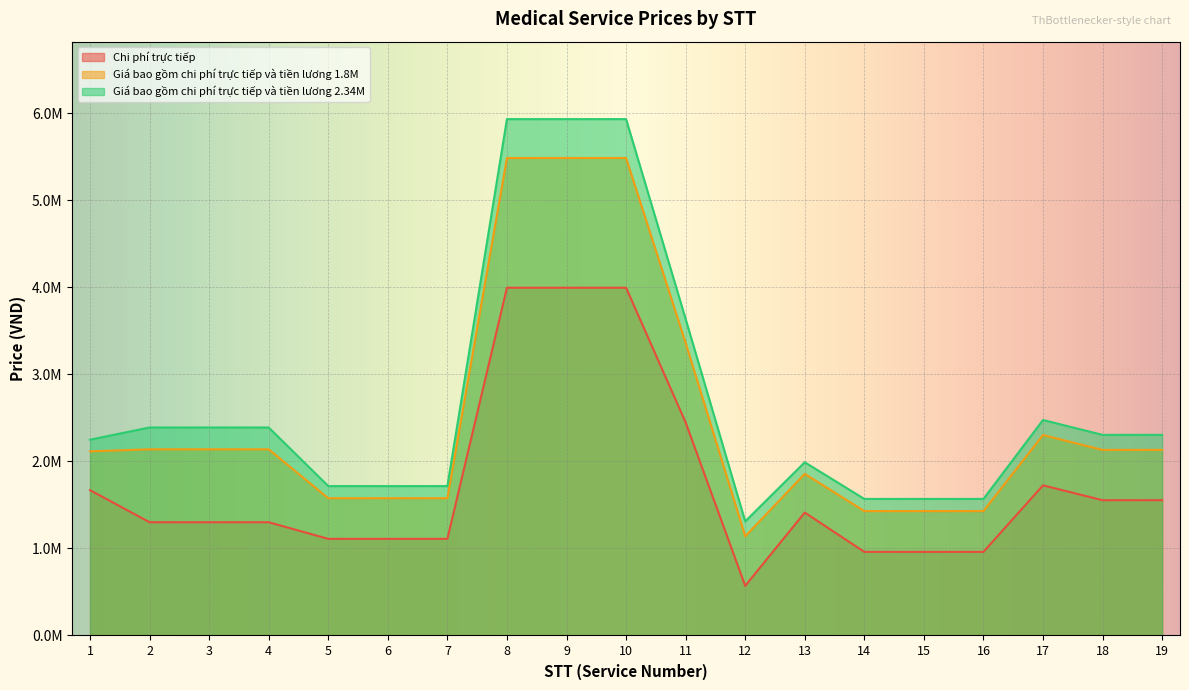

Does the chart display data point markers on the line(s)?

No